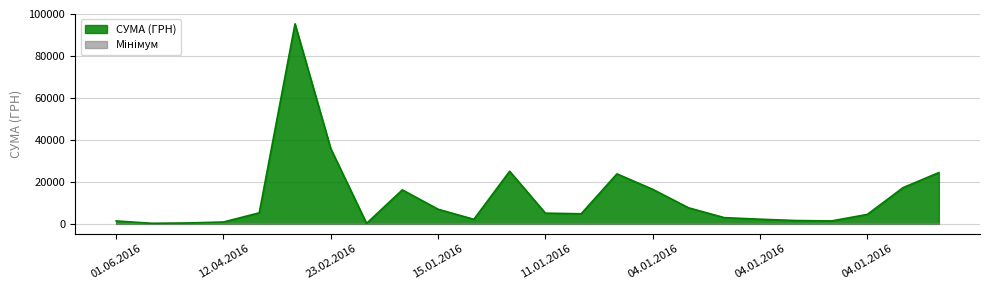

What is the sum of the values at 04.01.2016 and 01.06.2016?

1562.8